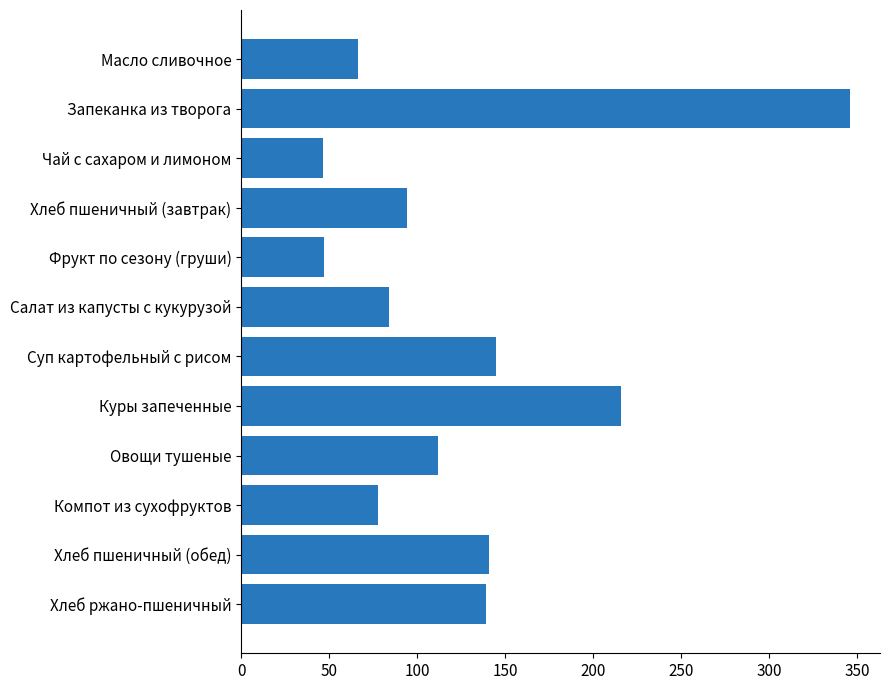

Which category has the highest value across all series?

Запеканка из творога